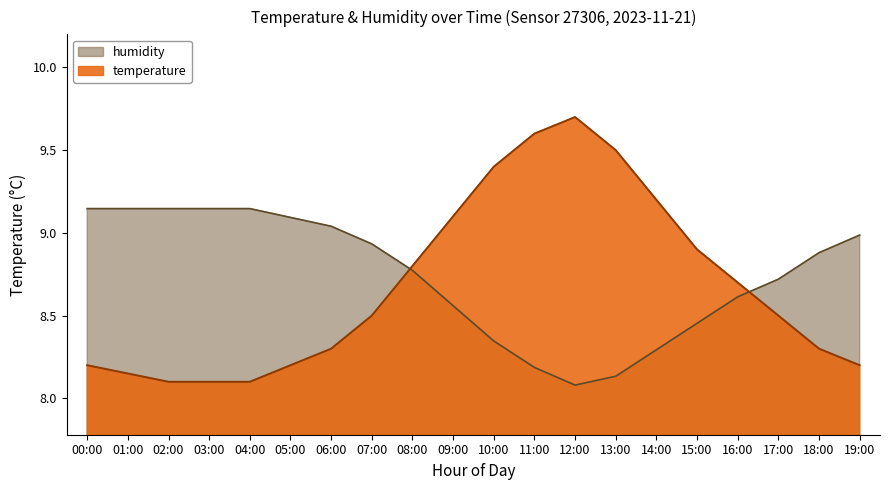

What is the label of the 7th point from the right?

13:00